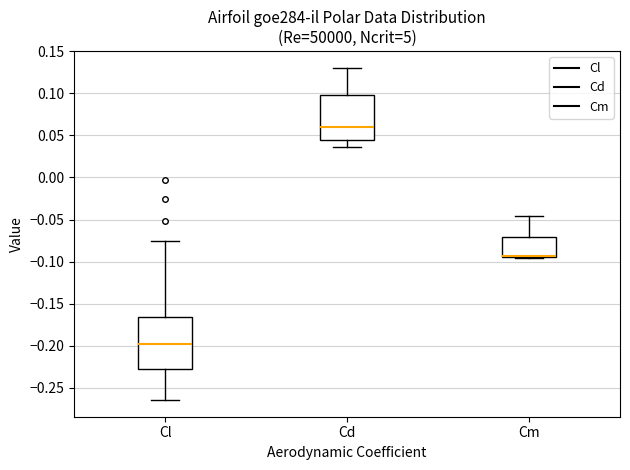

Where is the upper edge of the box for Cl on the y-axis? The values are not printed on the chart, so give them approximately, as read against the axis.

-0.165